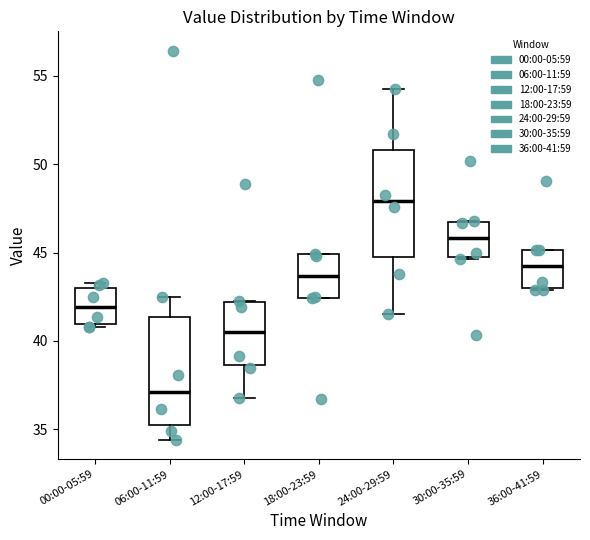

Reading left to right, transcribe this box plot: for each box, give where its median line is, the range the box spans, and where its two whiskers end, as read against the y-axis. The values are not printed on the chart, so give them approximately, as read against the axis.

00:00-05:59: median 42.0, box 41.0 to 43.0, whiskers 41.0 (just below the box's lower edge) to 43.5
06:00-11:59: median 37.0, box 35.0 to 41.5, whiskers 34.5 to 42.5
12:00-17:59: median 40.5, box 38.5 to 42.0, whiskers 37.0 to 42.5
18:00-23:59: median 43.5, box 42.5 to 45.0, whiskers 42.5 to 45.0
24:00-29:59: median 48.0, box 44.5 to 51.0, whiskers 41.5 to 54.5
30:00-35:59: median 46.0, box 44.5 to 47.0, whiskers 44.5 to 47.0
36:00-41:59: median 44.5, box 43.0 to 45.0, whiskers 43.0 to 45.0